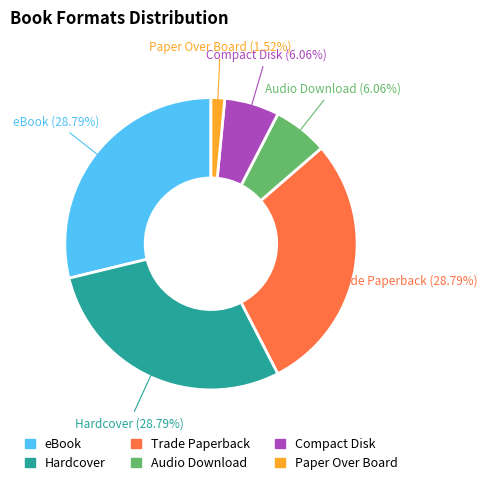

Between Audio Download and Paper Over Board, which is larger?

Audio Download